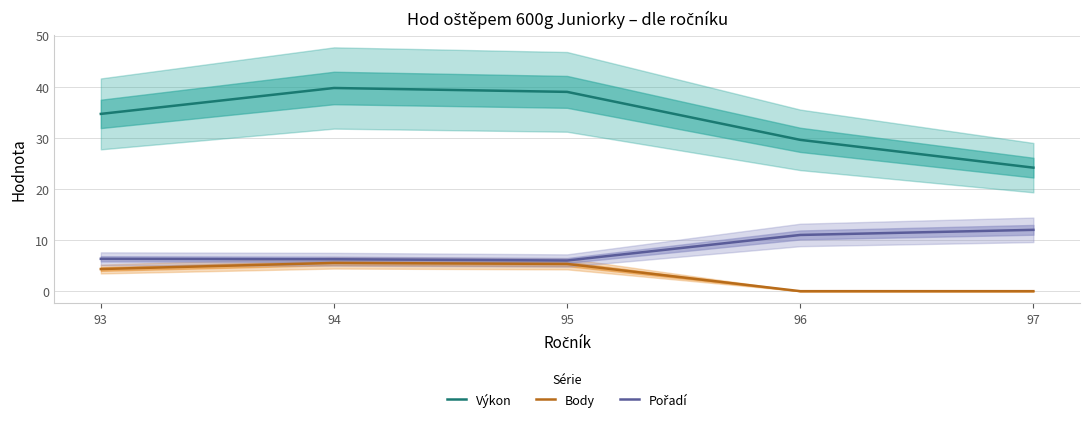

Which category has the highest value in the Výkon series?

94